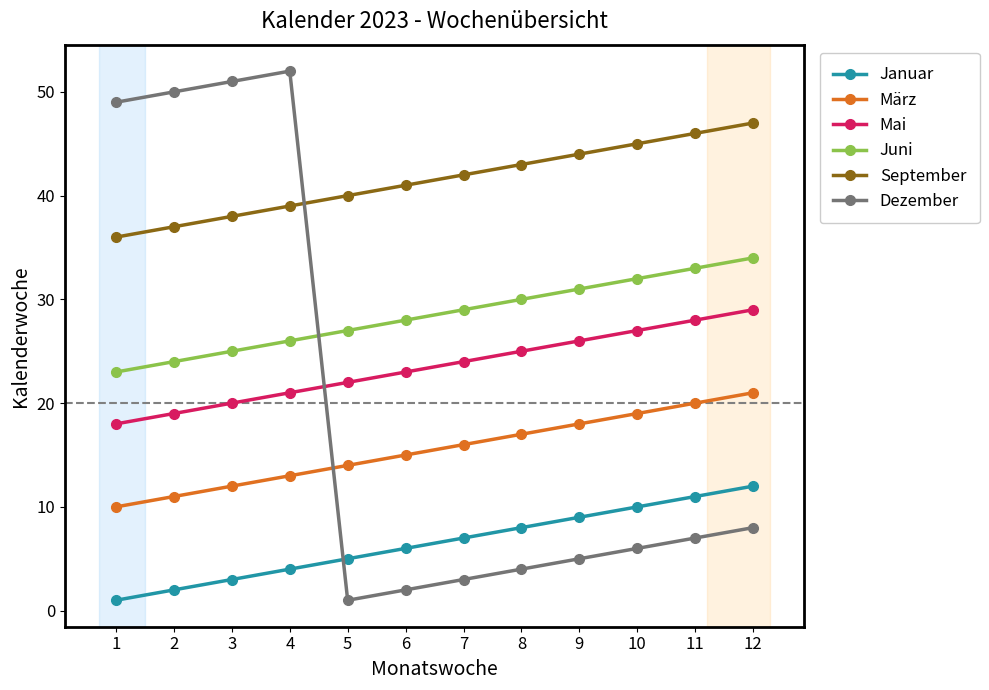

What is the average value of the März series?

16